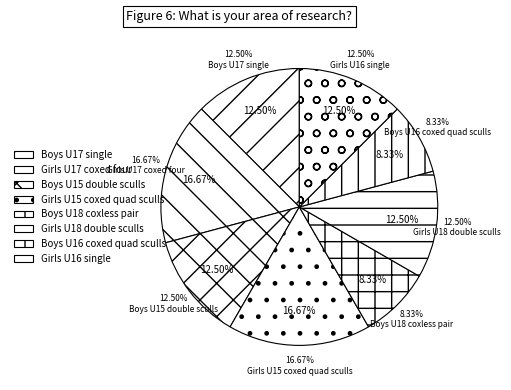

Count the number of slices in the pie.

8